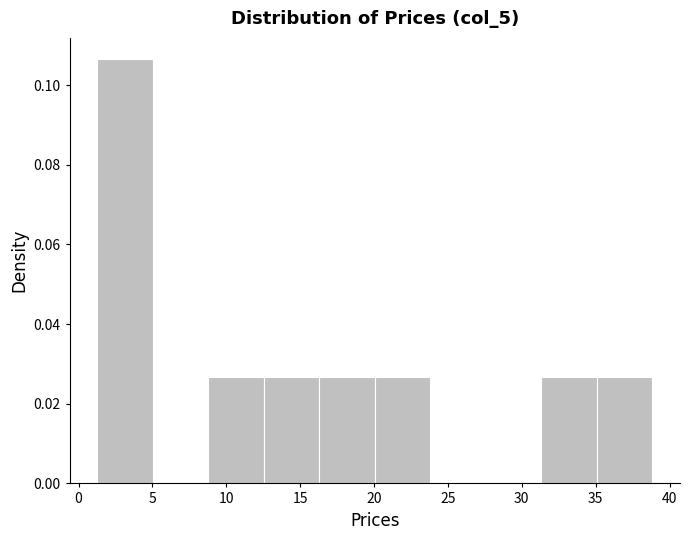

How tall is the bar that spans 16.5 to 20.0 on the x-axis? Neither the bar edges nor the heights are printed on the chart, so give them approximately, as read against the axes.

0.026